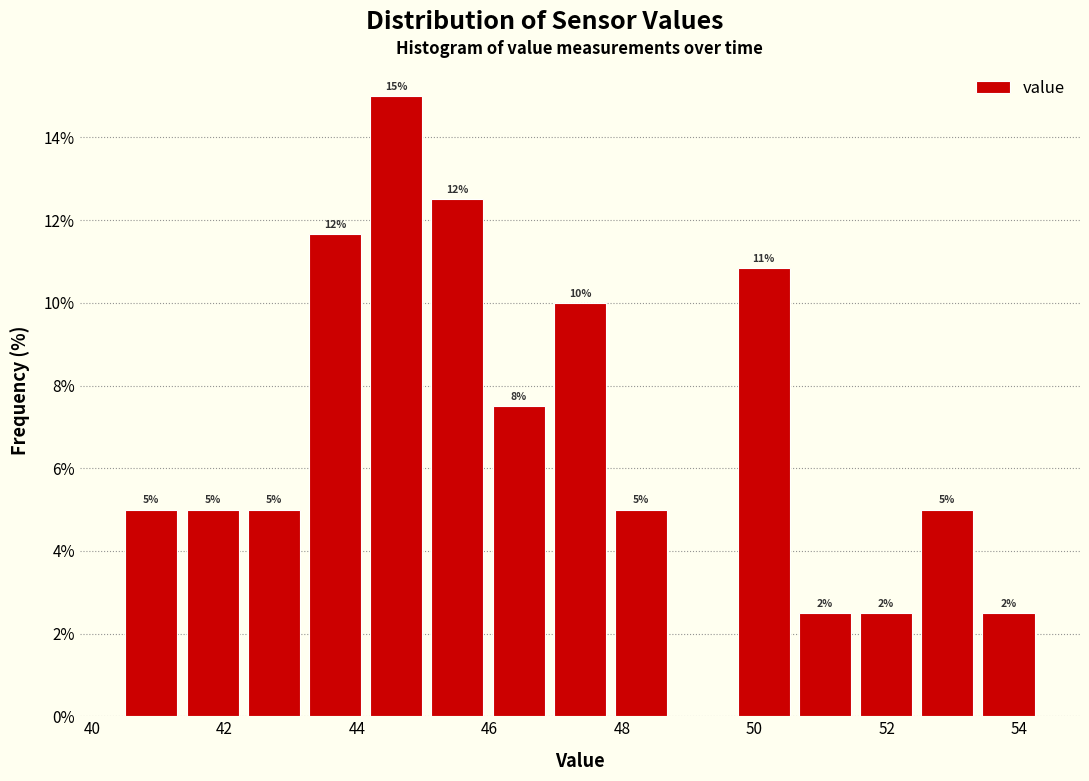

Over which range of the x-axis is the bar tallest?

44.2 to 45.0